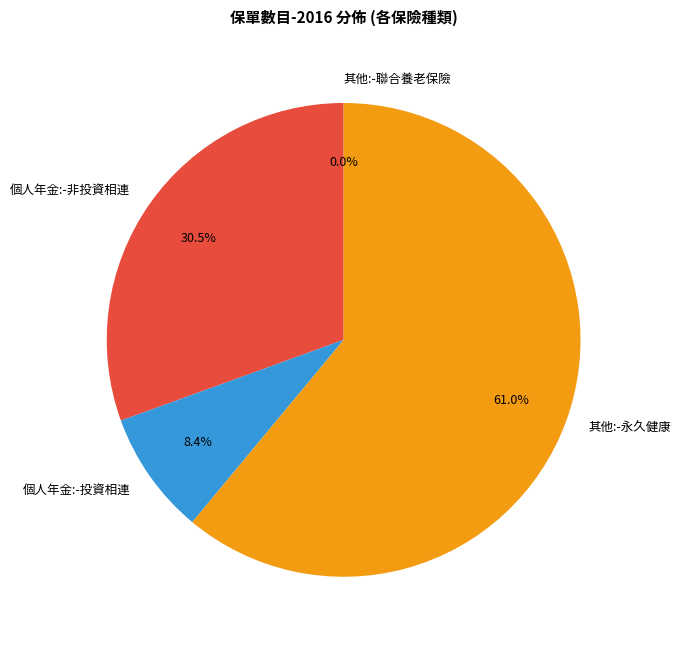

Combined, what portion of the pie is 個人年金:-投資相連 and 其他:-永久健康?

69.5%